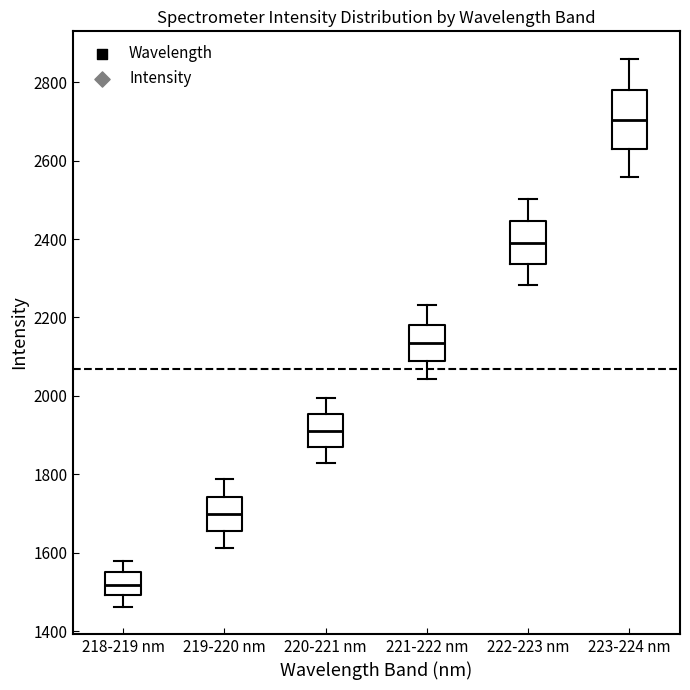

Which box's median line is the highest?

223-224 nm